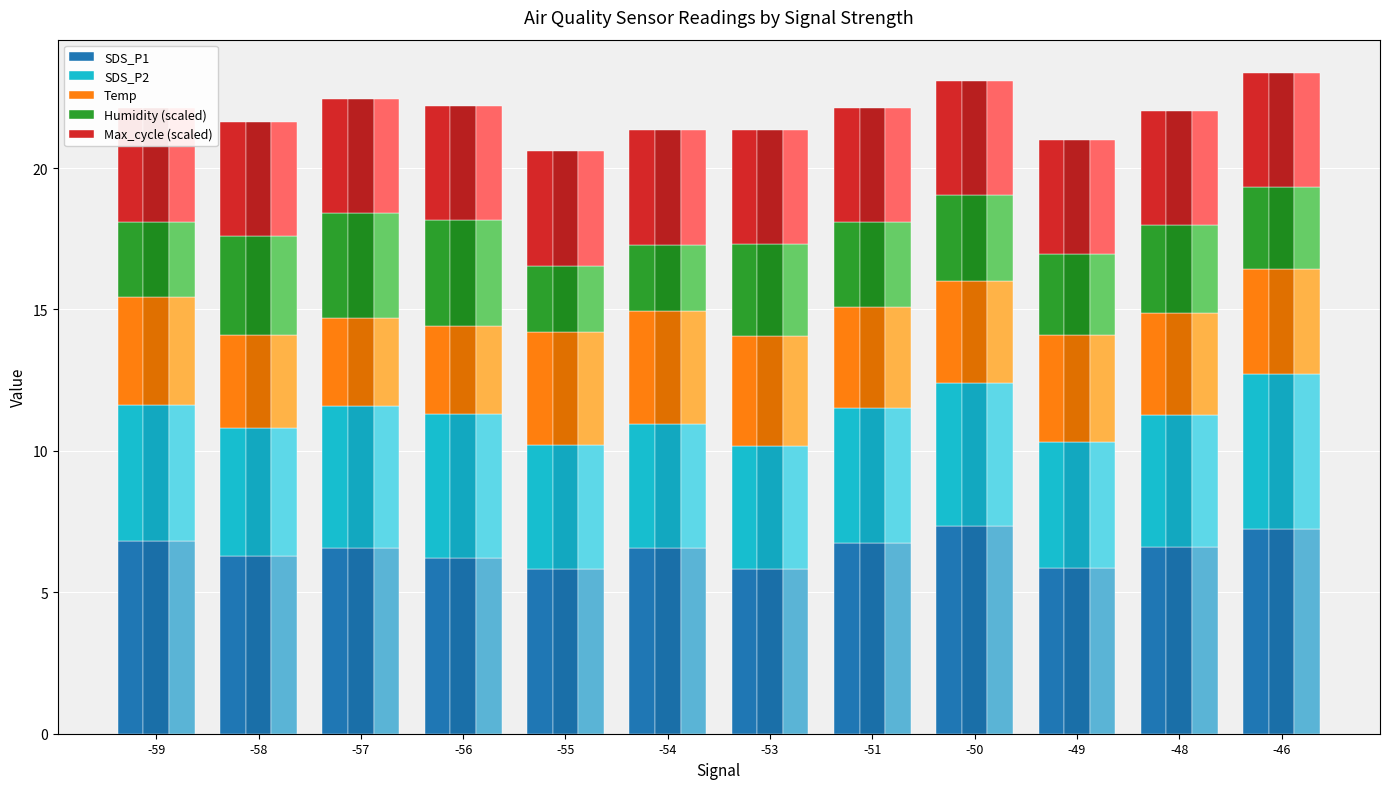

Which category has the highest value in the Humidity (scaled) series?

-56